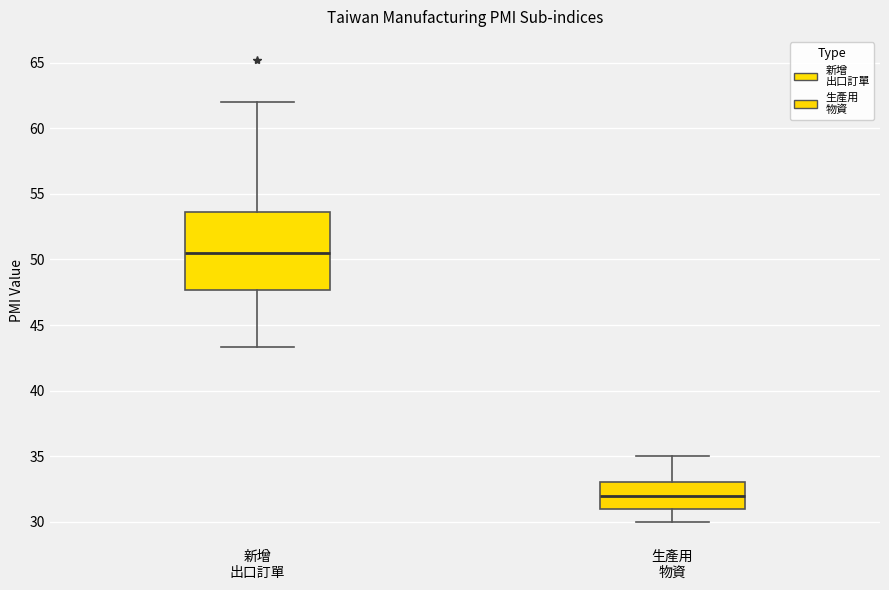

Comparing the boxes themselves (not the whiskers), which one is the tallest?

新增 出口訂單